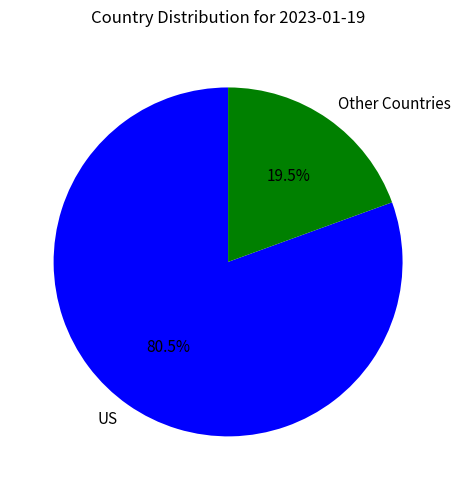

Which has a higher value, Other Countries or US?

US